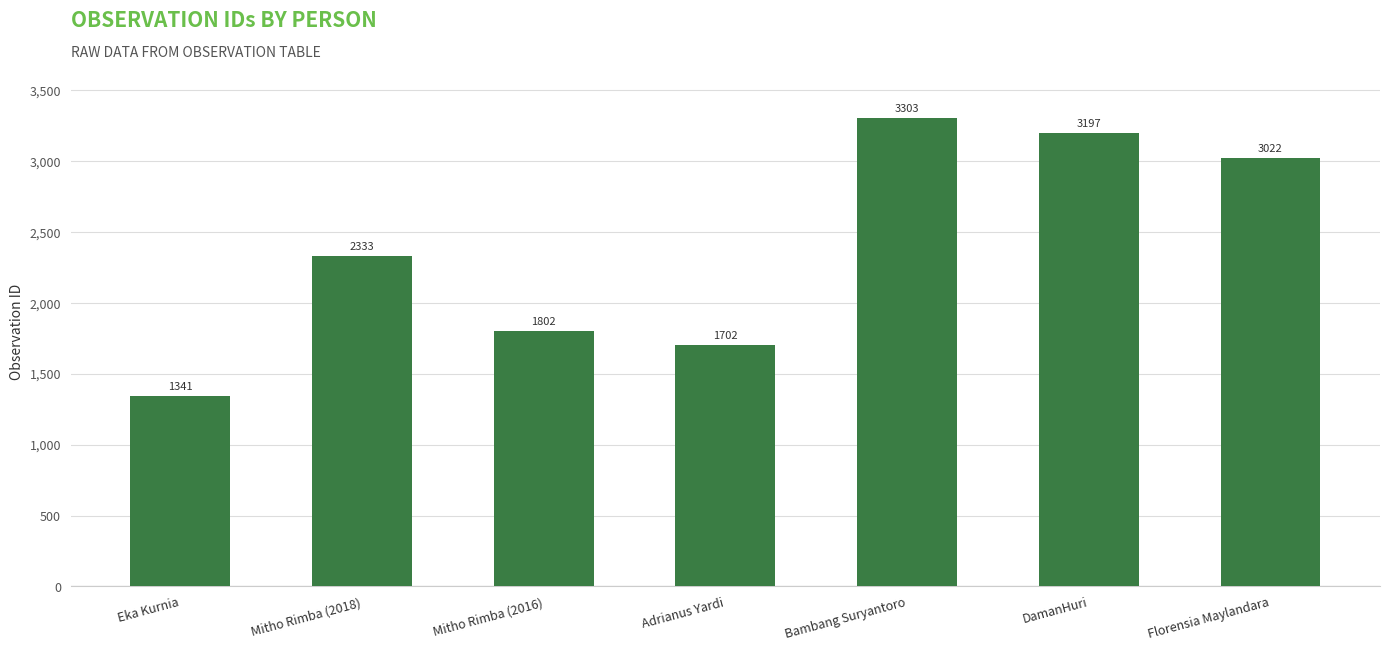

What position from the left is Mitho Rimba (2016)?

3